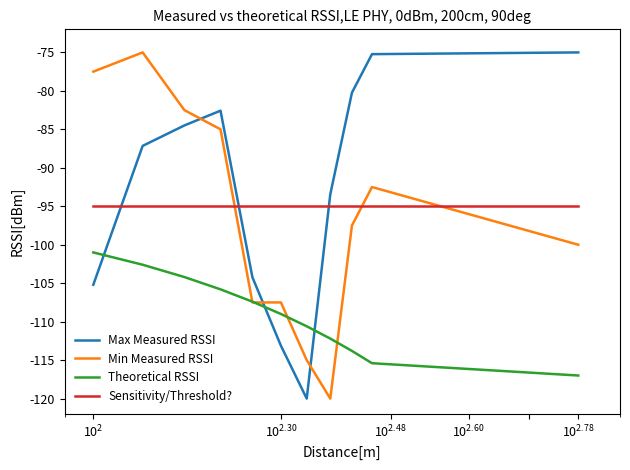

How many times do Sensitivity/Threshold? and Max Measured RSSI cross each other?

3